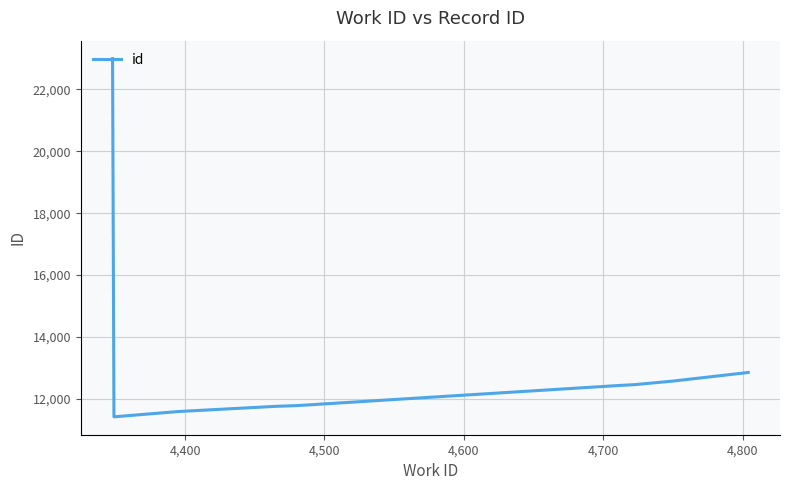

Is this an area chart (filled region under the line)?

No